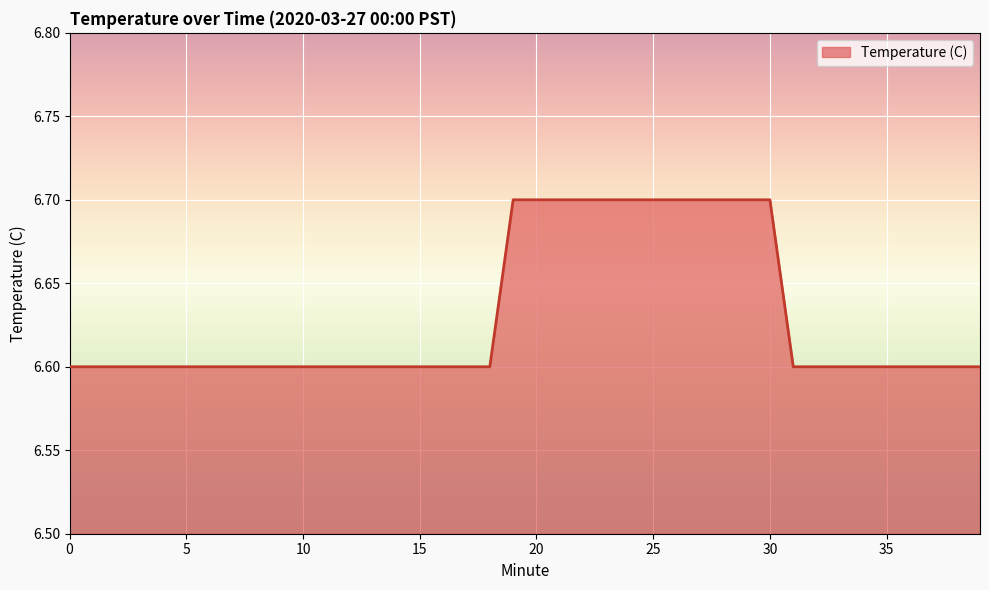

What is the smallest value displayed?

6.6